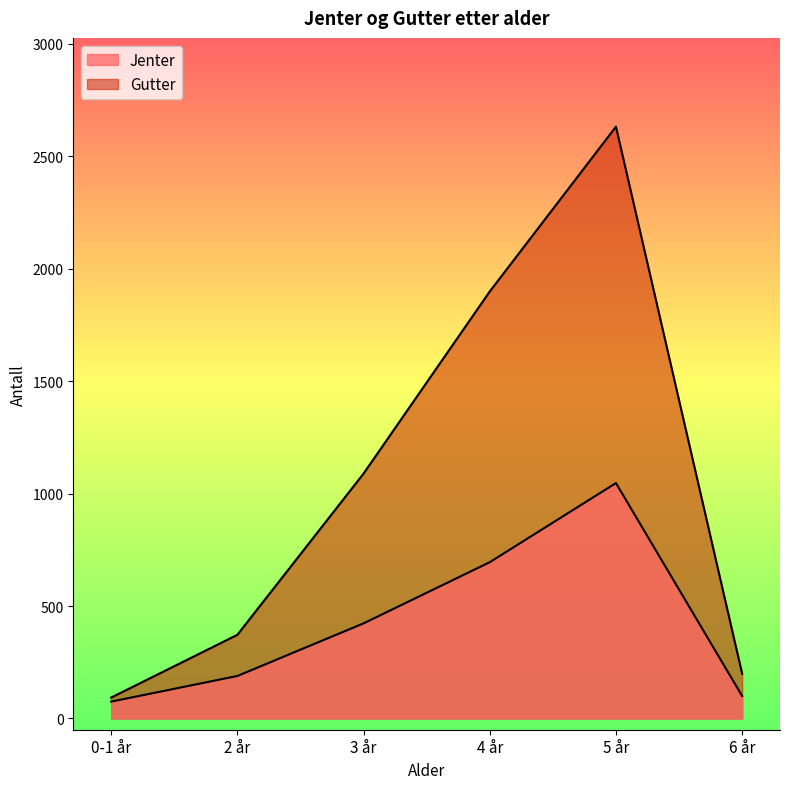

Which series changed the most between 2 år and 3 år?

Gutter